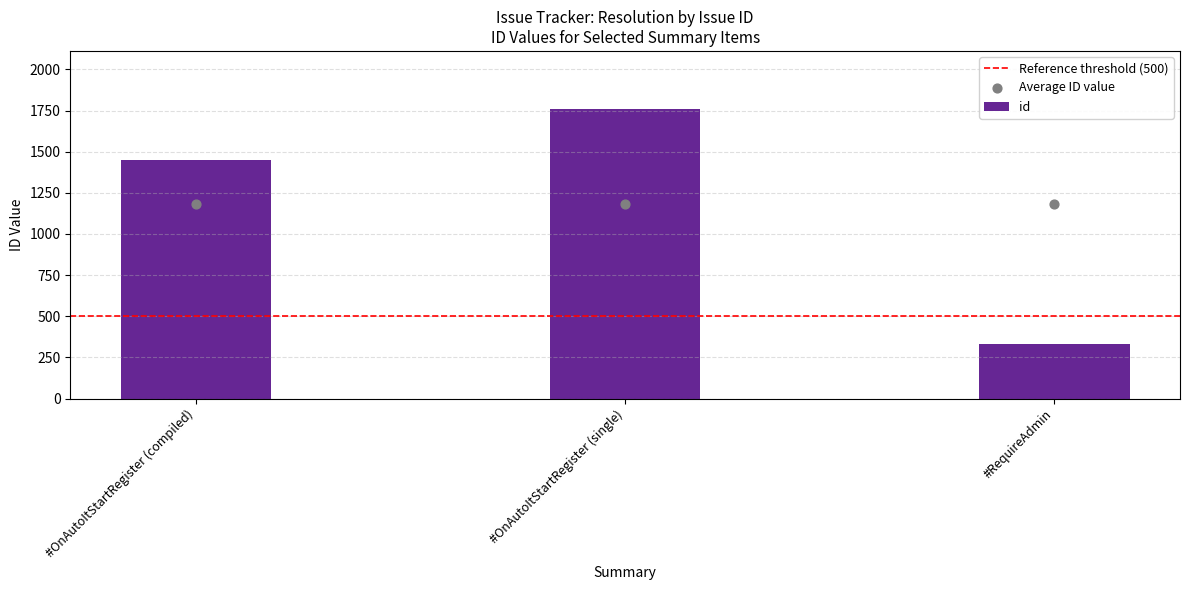

Between #OnAutoItStartRegister (single) and #RequireAdmin, which is larger?

#OnAutoItStartRegister (single)